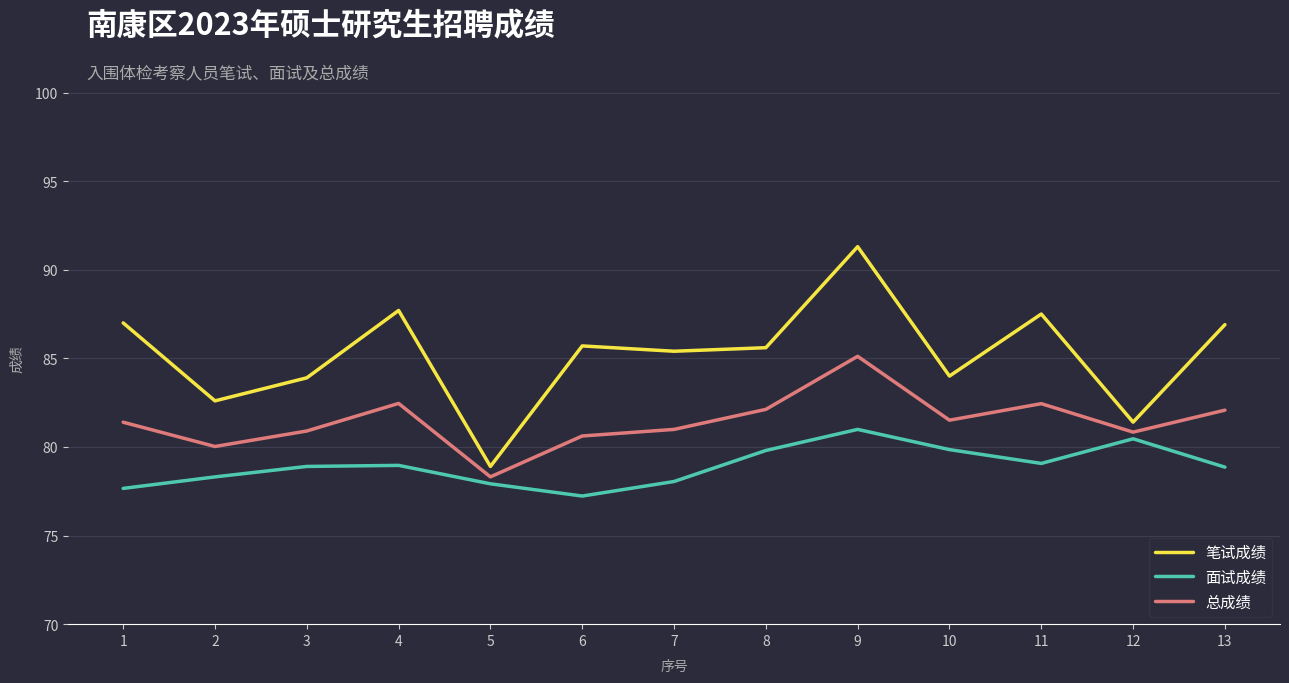

True or false: 总成绩 has more than 0 points higher than both neighbors.

True